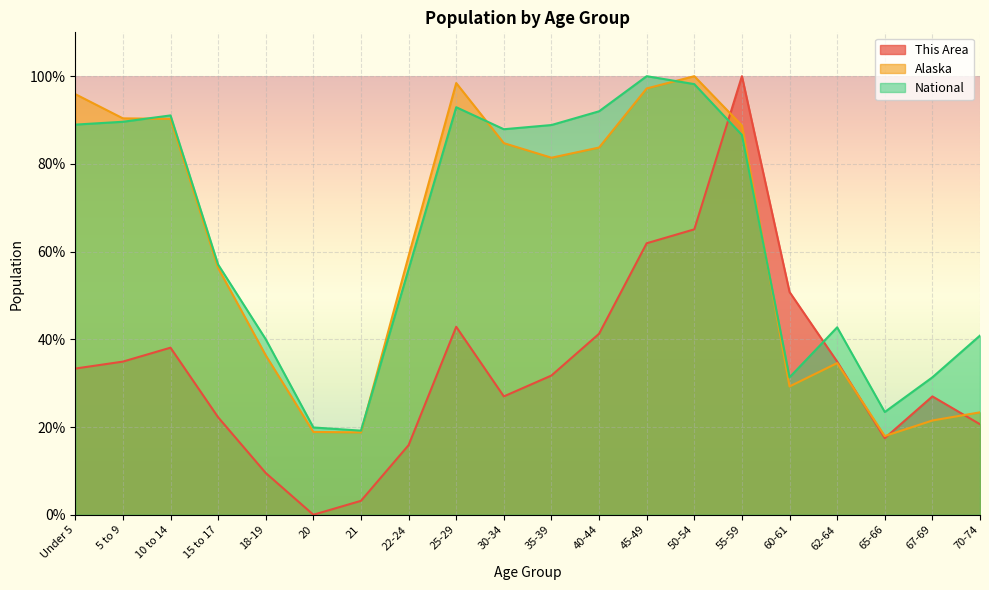

Which series has the largest total across all categories?

National